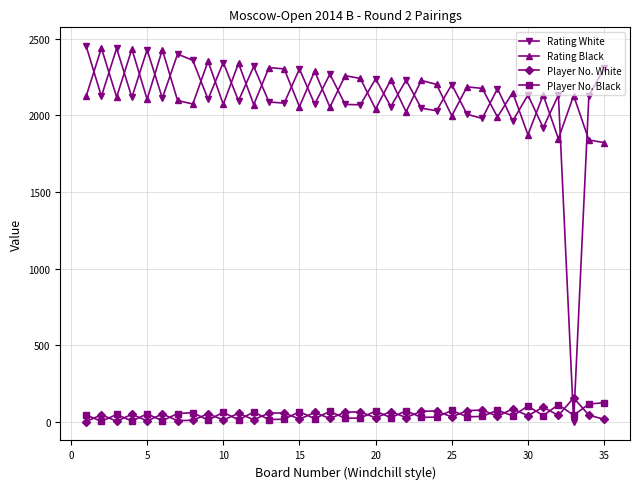

At how many categories does at least one series exceed 1350?

35